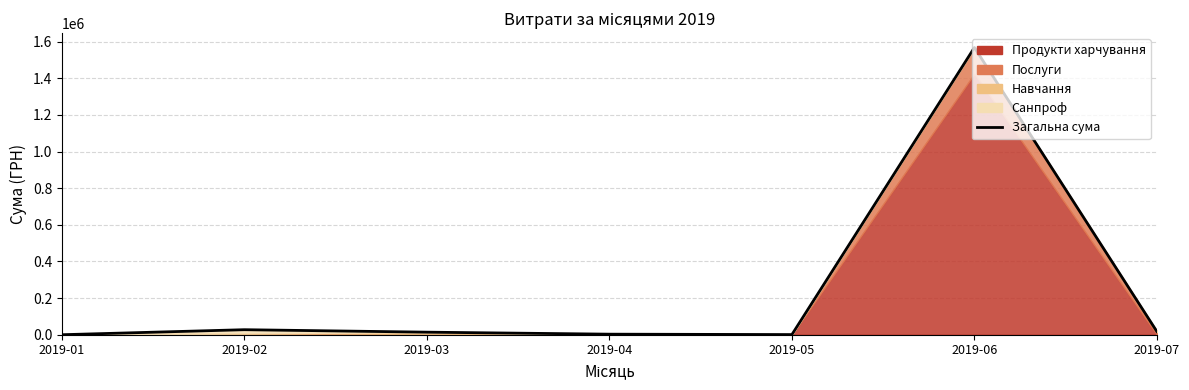

Which label corresponds to the largest value in the chart?

2019-06